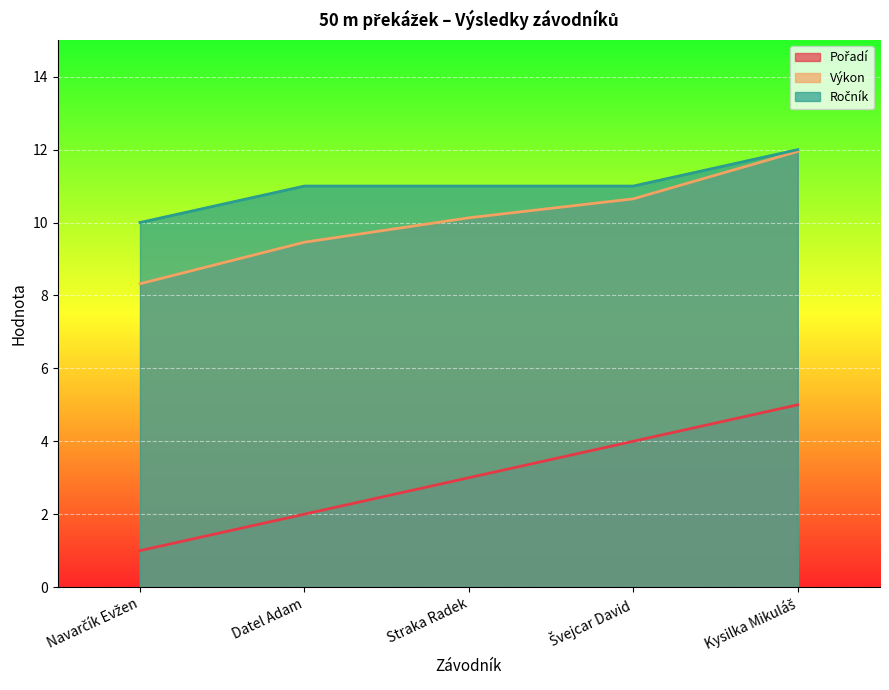

Reading left to right, transcribe all the data shown in this chart.

Pořadí: Navarčík Evžen=1.0	Datel Adam=2.0	Straka Radek=3.0	Švejcar David=4.0	Kysilka Mikuláš=5.0
Výkon: Navarčík Evžen=8.3	Datel Adam=9.5	Straka Radek=10.1	Švejcar David=10.7	Kysilka Mikuláš=11.9
Ročník: Navarčík Evžen=10.0	Datel Adam=11.0	Straka Radek=11.0	Švejcar David=11.0	Kysilka Mikuláš=12.0